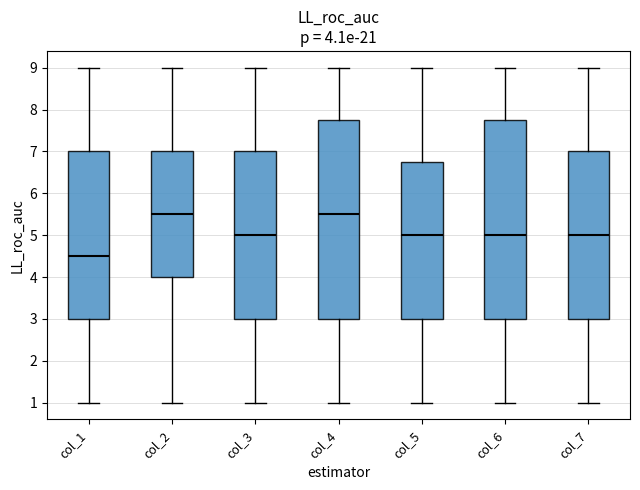

Which box has the lowest median line?

col_1